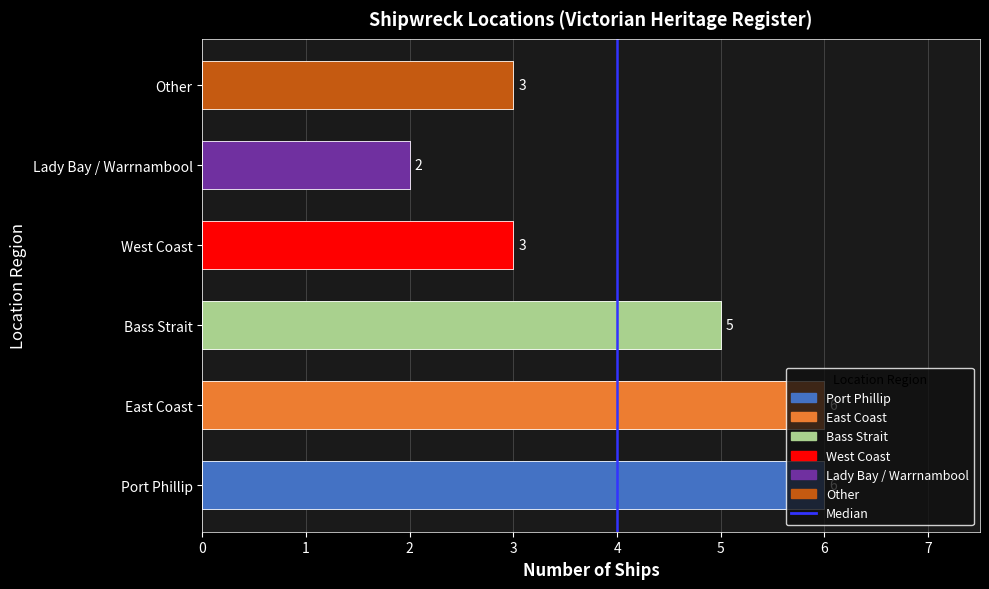

Is it true that the value at 4 is 1?

False